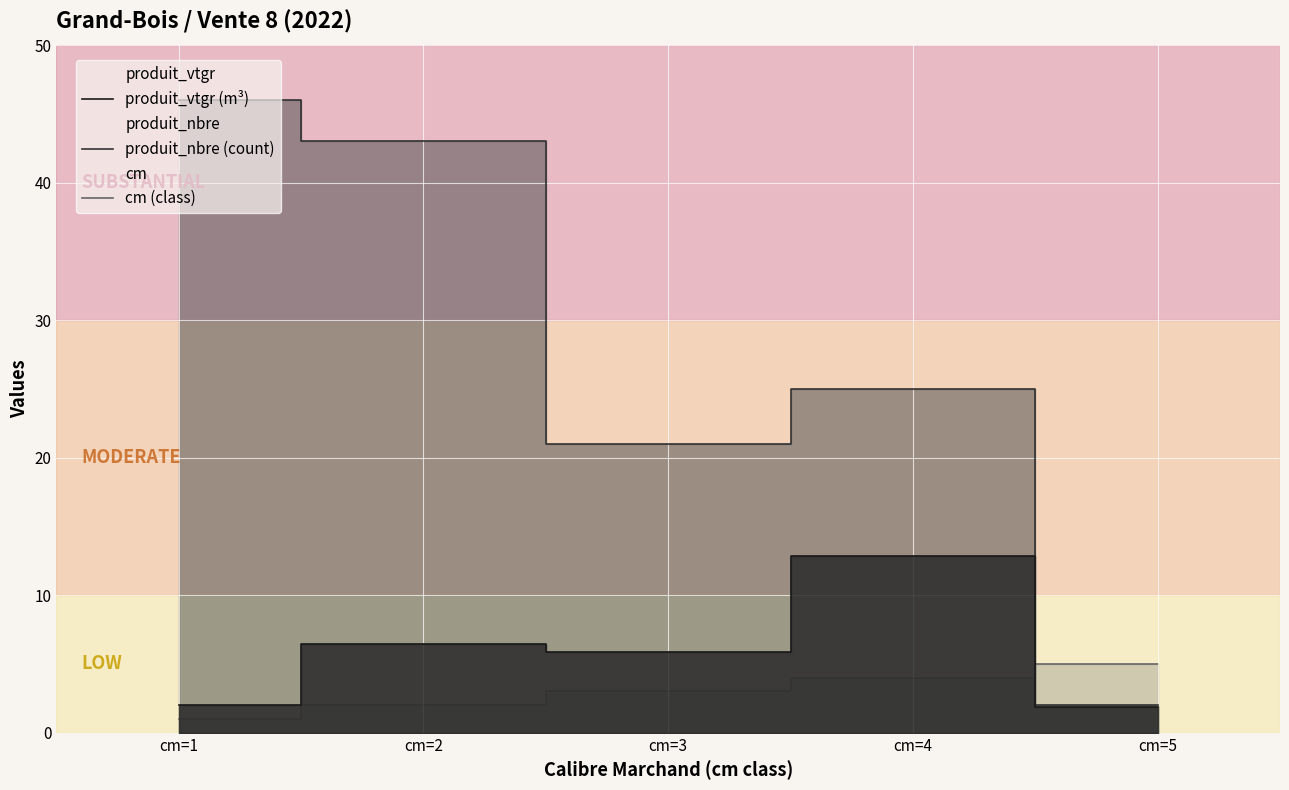

What is the value of the cm (class) point at the 4th from the left?

4.0